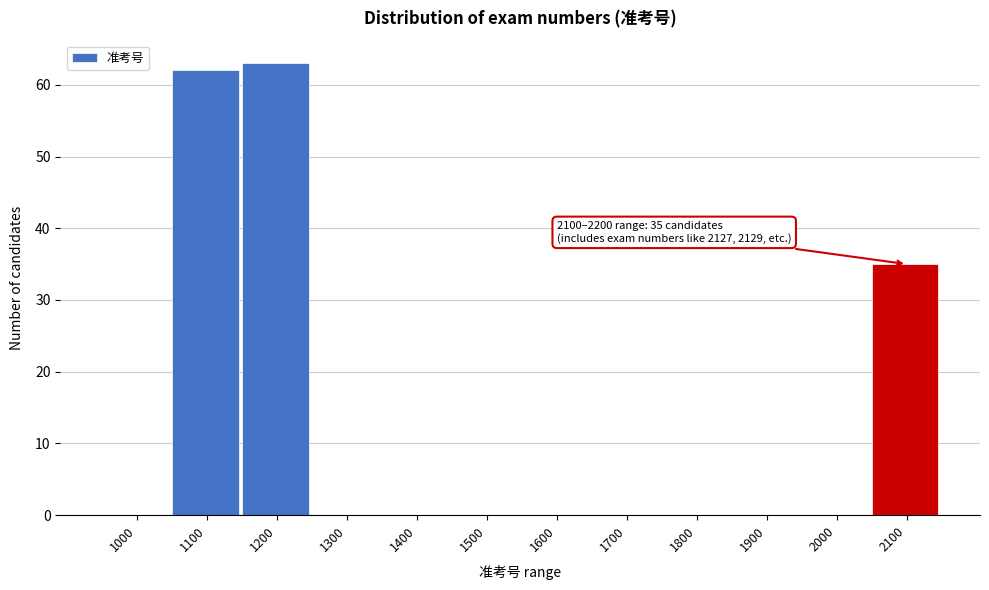

Reading right to left, transcribe all the data shown in this chart.

2100=35	2000=0	1900=0	1800=0	1700=0	1600=0	1500=0	1400=0	1300=0	1200=63	1100=62	1000=0